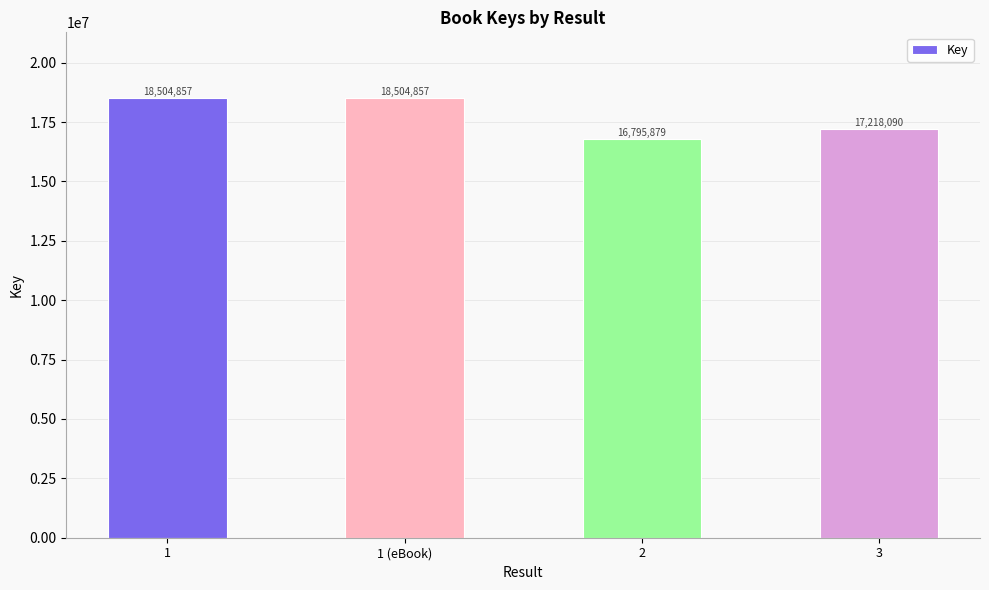

True or false: the data shows 18504857 at 1 (eBook).

True